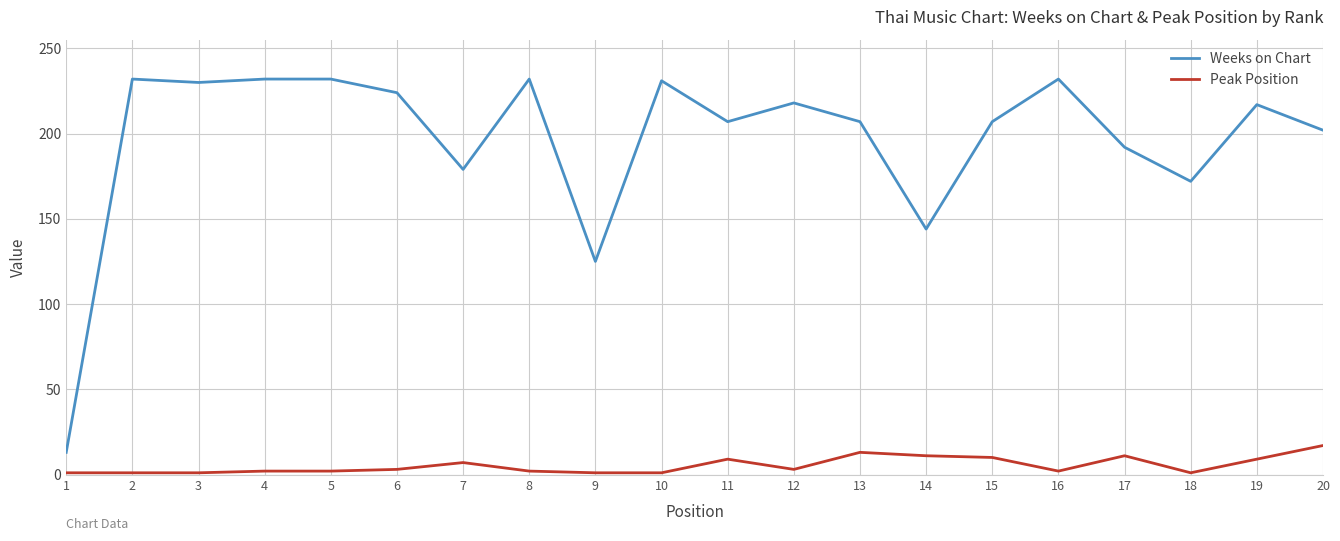

True or false: Peak Position and Weeks on Chart cross at least once.

False